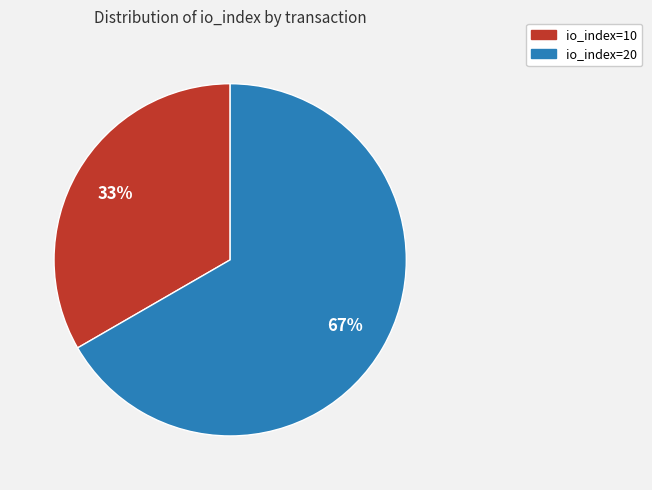

What percentage is the io_index=10 slice, to the nearest percent?

33%